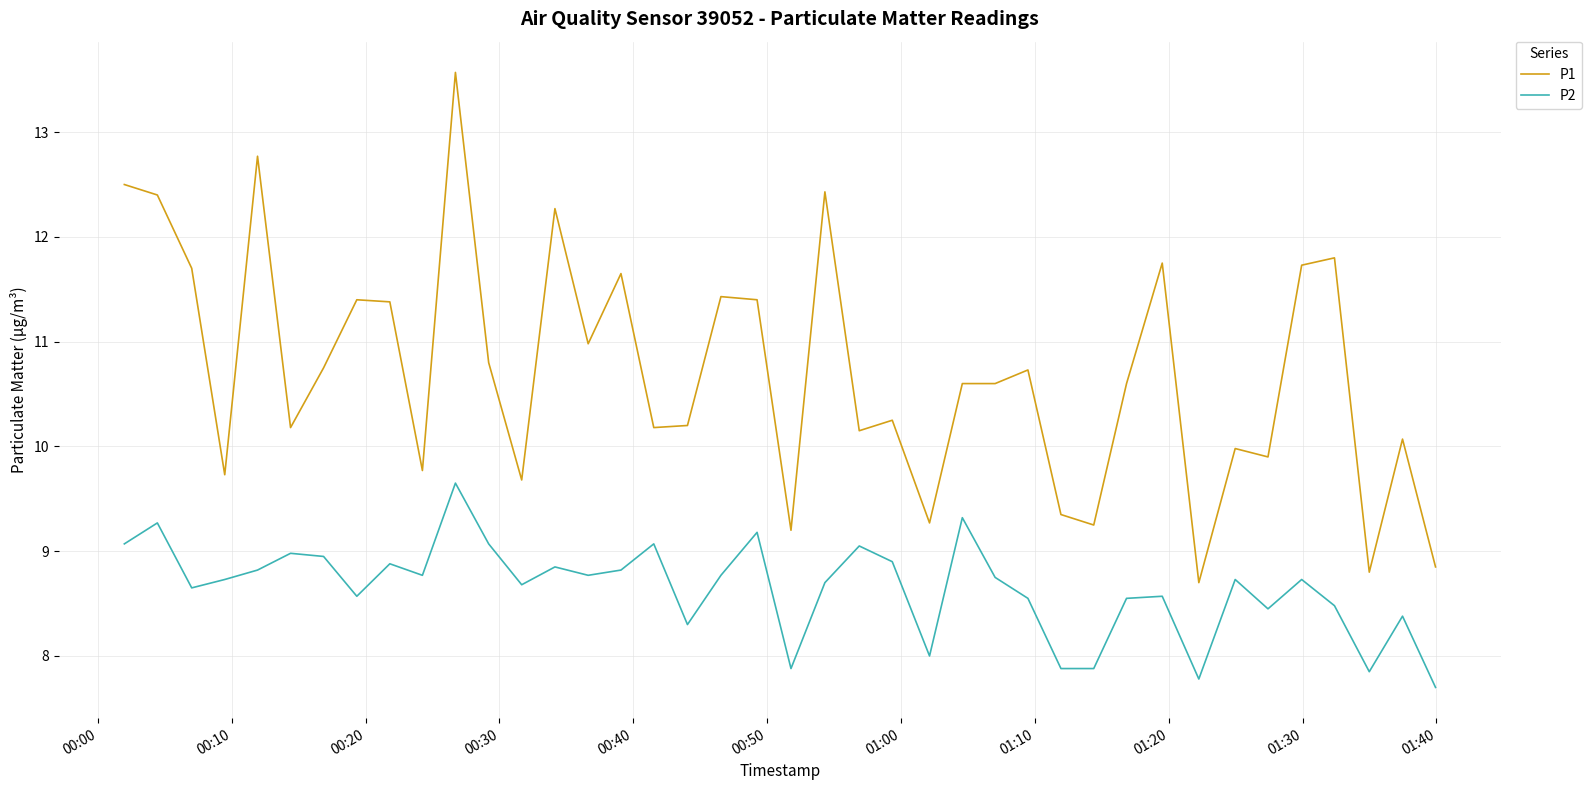

What is the smallest value displayed?

7.7